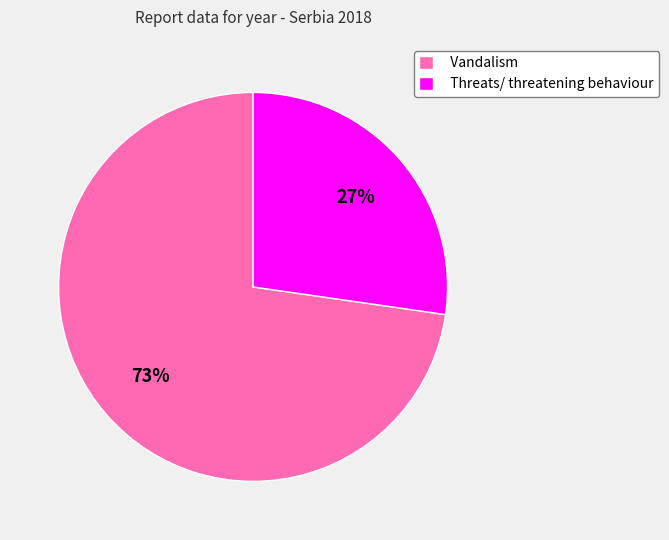

To the nearest percent, what percentage of the pie is Vandalism?

73%